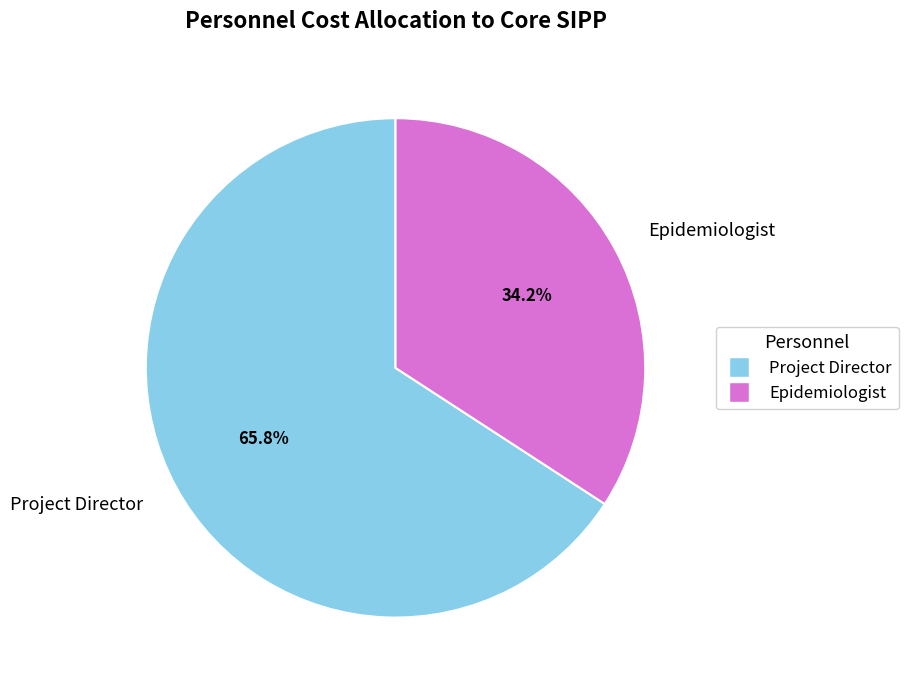

Rank the categories by value from highest to lowest.

Project Director, Epidemiologist